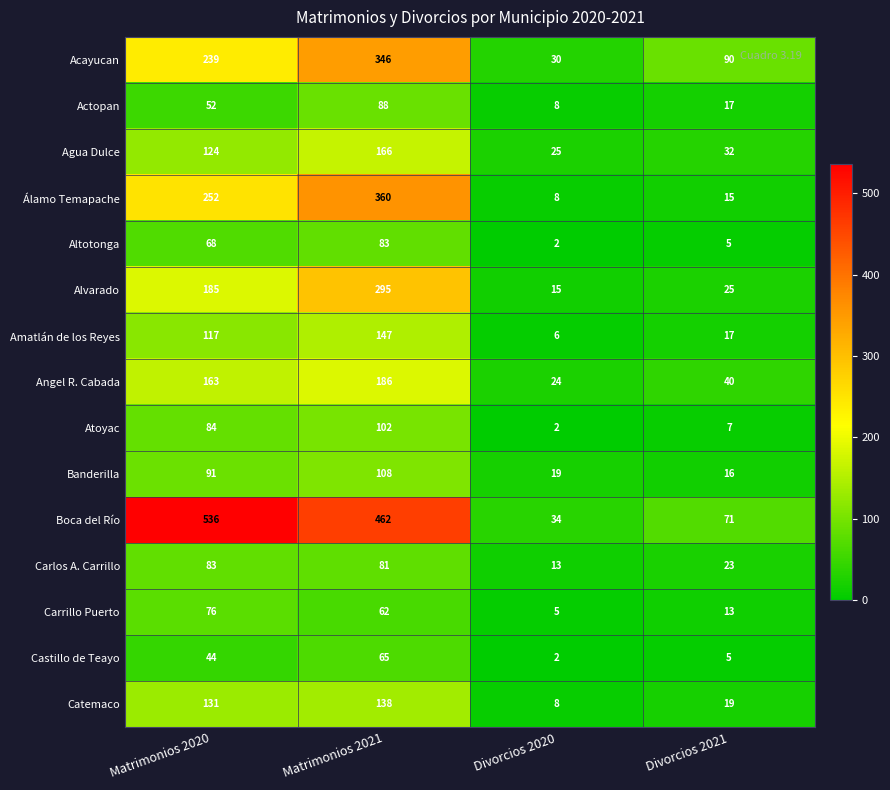

Is it true that Altotonga equals 3 at Divorcios 2020?

False